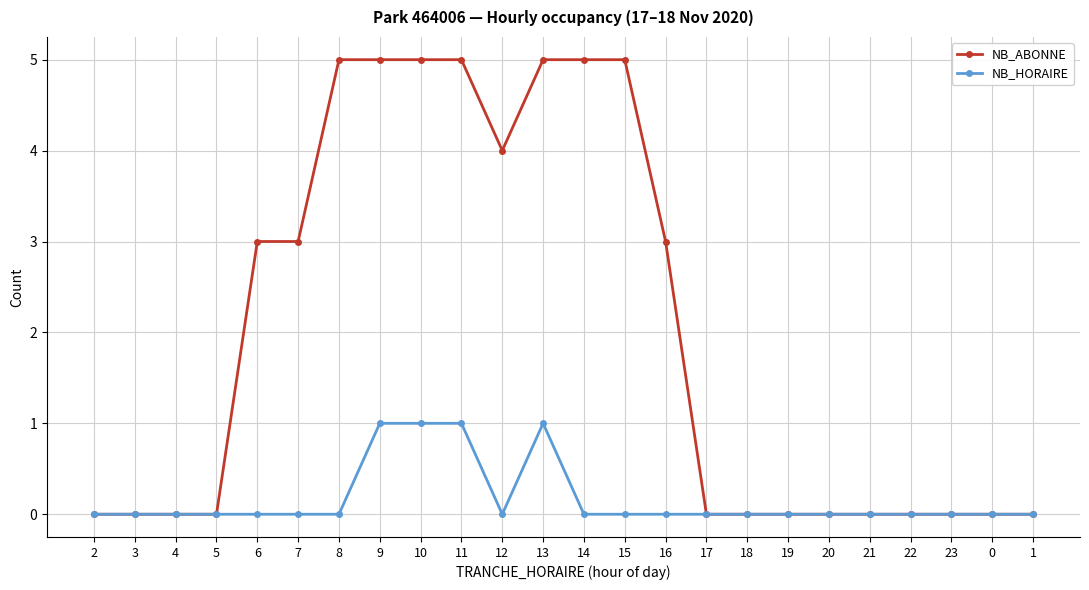

The NB_HORAIRE series shows -1 at 15. True or false?

False